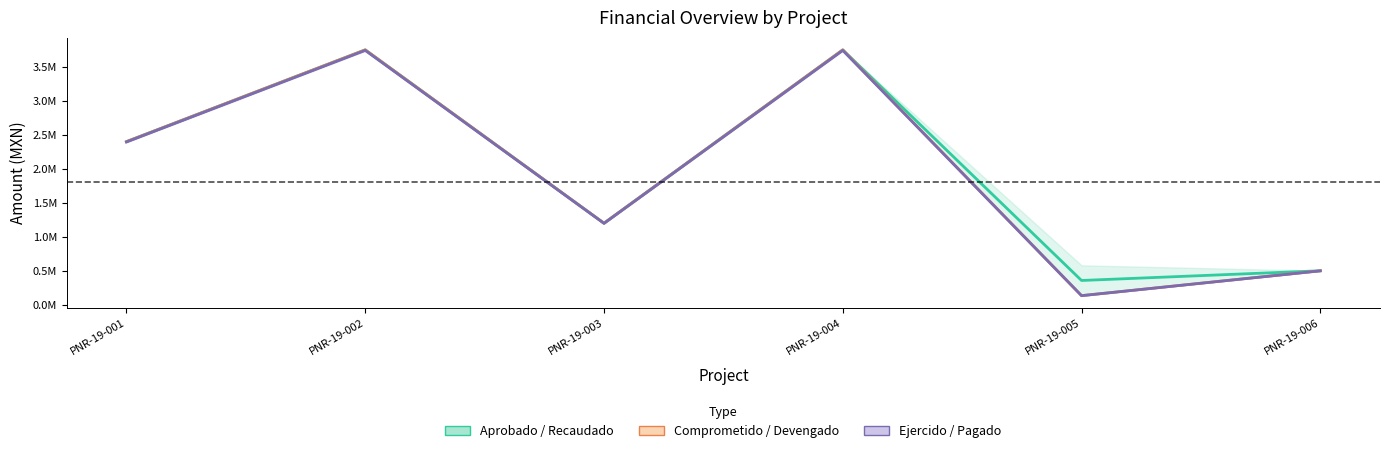

Is the value of RECAUDADO at PNR-19-001 greater than the value of COMPROMETIDO at PNR-19-003?

Yes